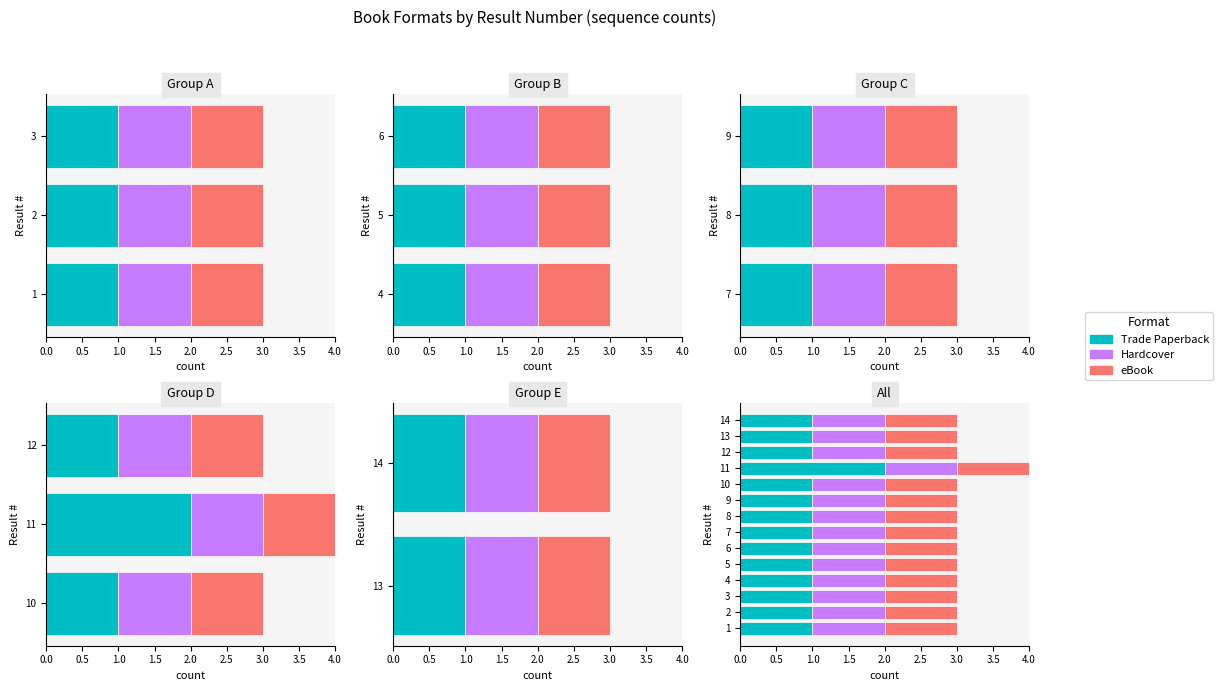

Read the Hardcover value at 1.5.

0.8